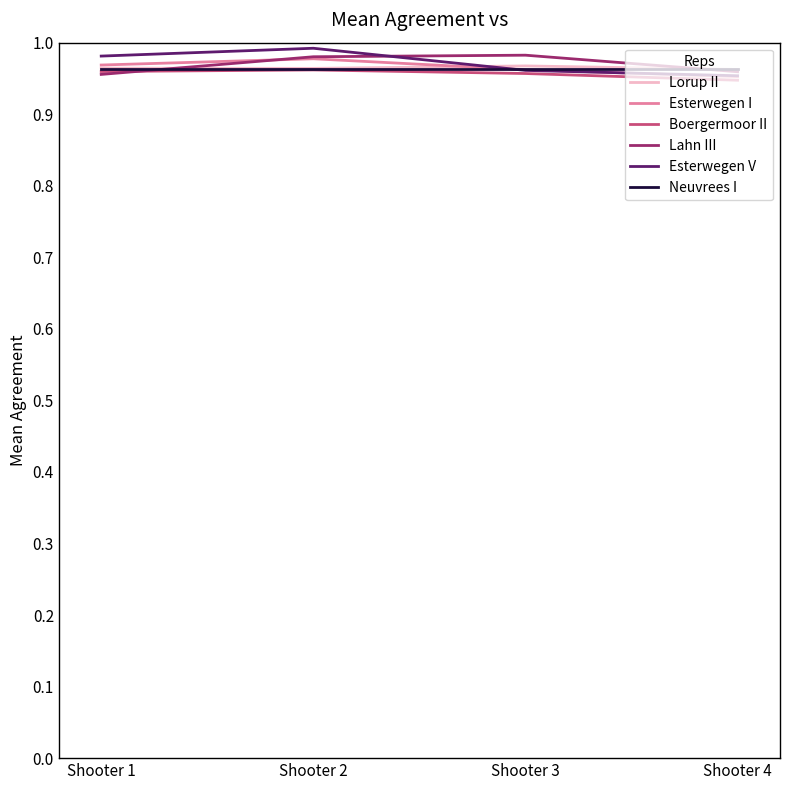

Does the chart have visible grid lines?

No